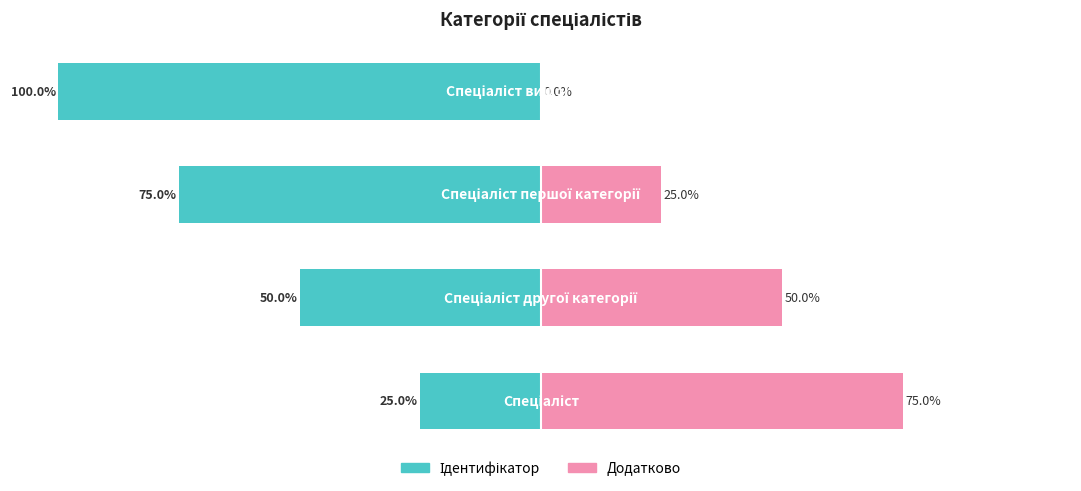

Is the value of Додатково at 0 greater than the value of Ідентифікатор at 2?

Yes